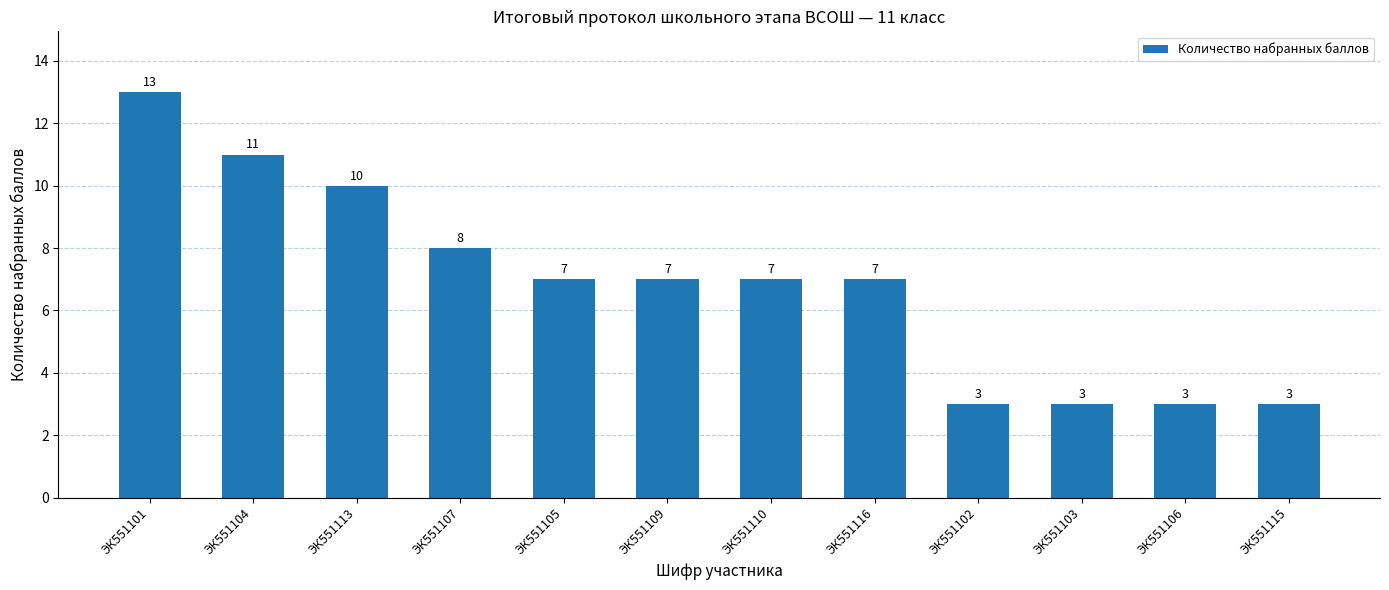

Where is the data nearest to the value 8?

ЭК551107